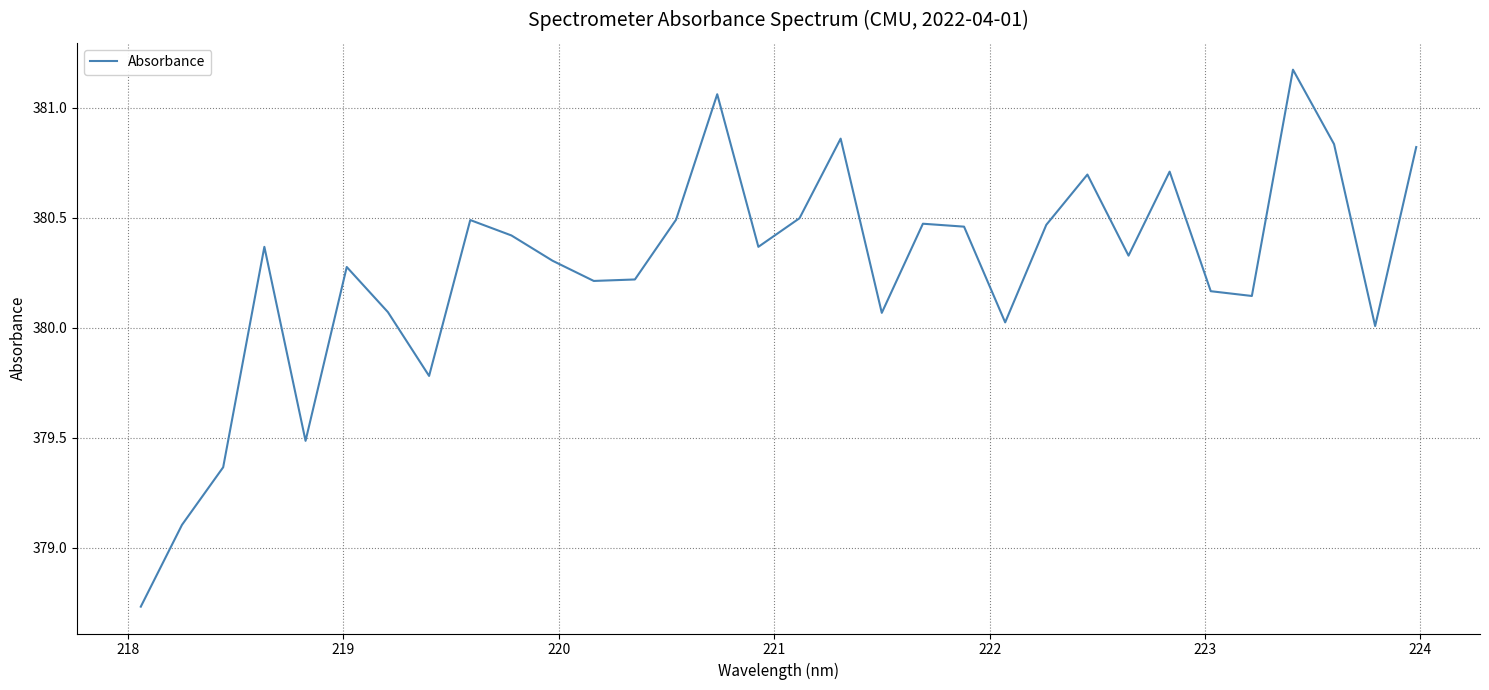

What is the greatest value displayed?

381.2